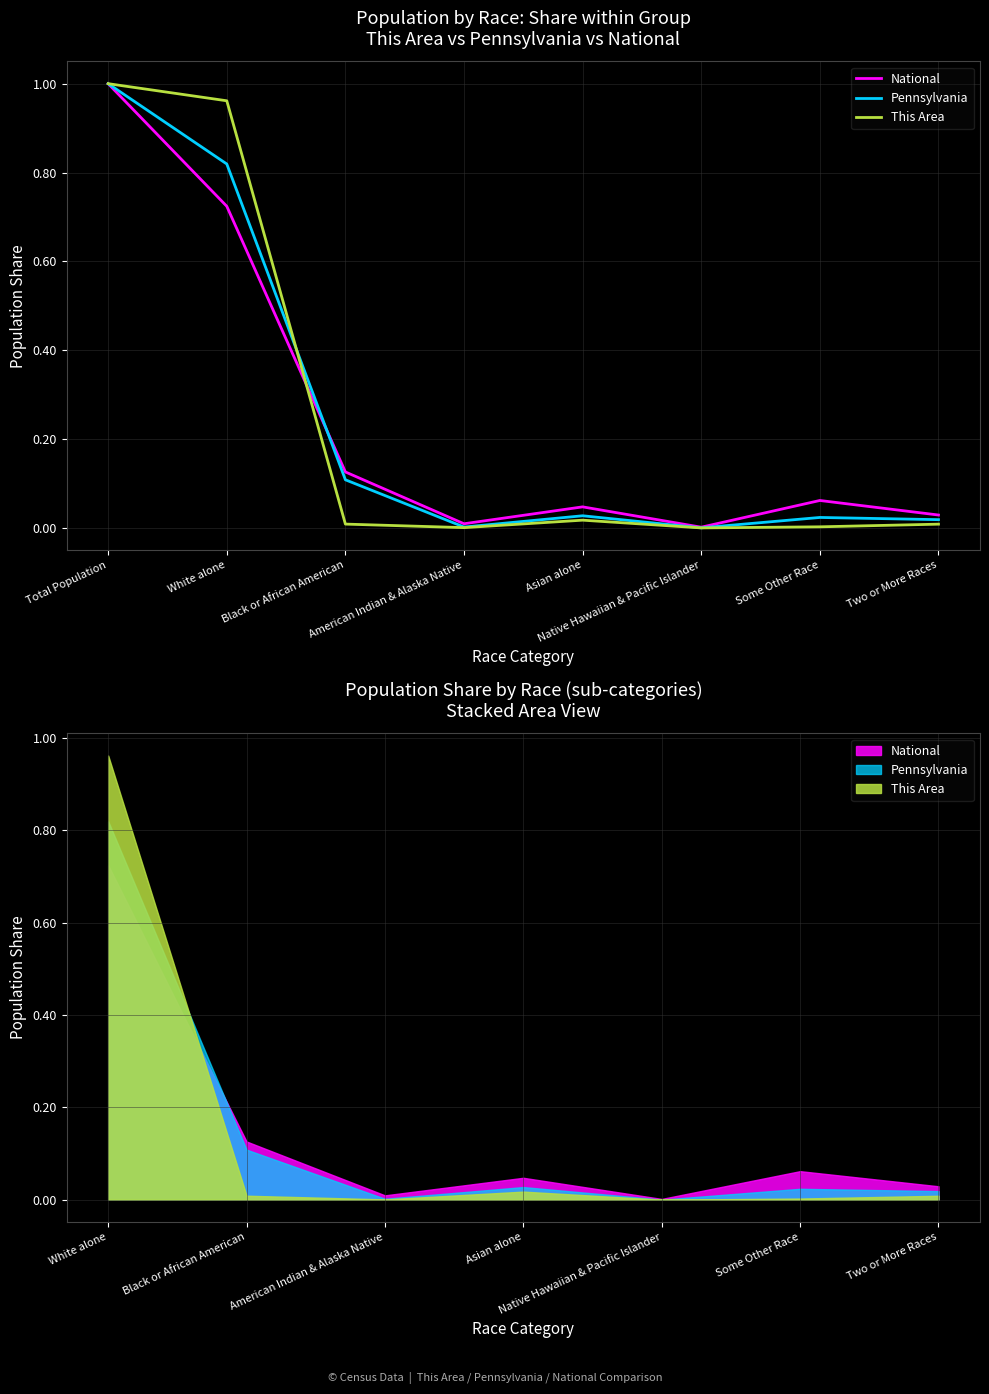

What are all the series names shown in the legend?

National, Pennsylvania, This Area